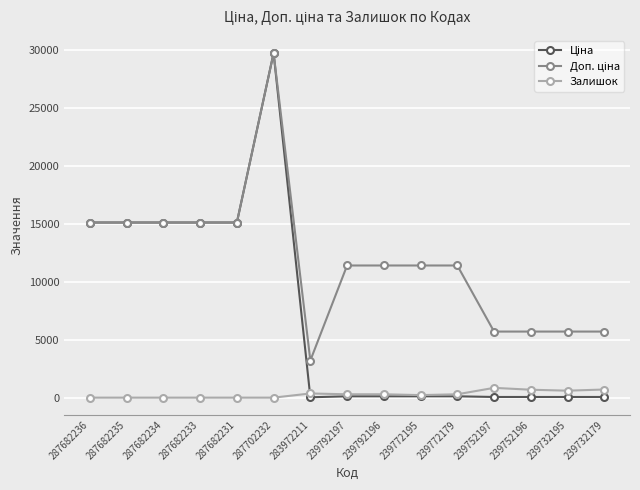

What is the spread (max minus min) of values at 287682234?

15120.0